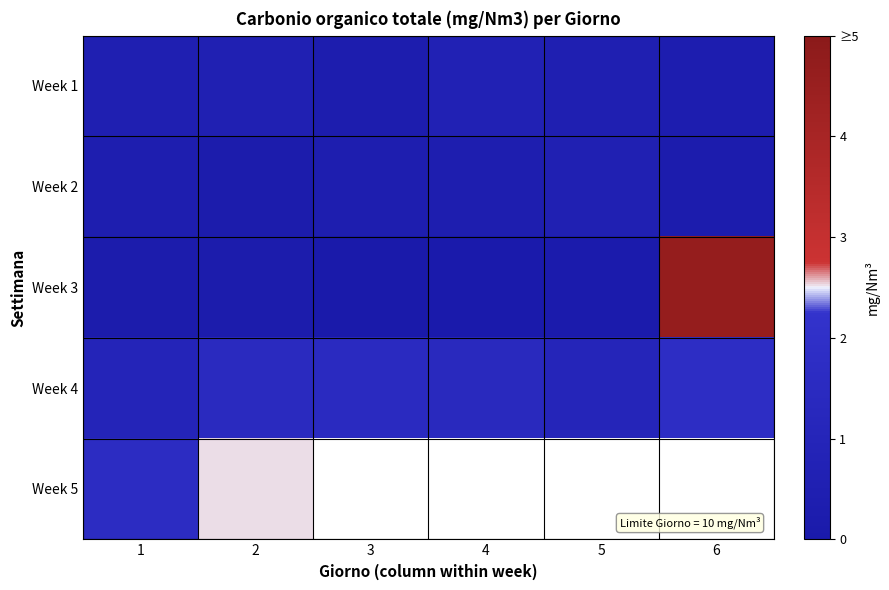

How many values in Week 5 are above zero?

2